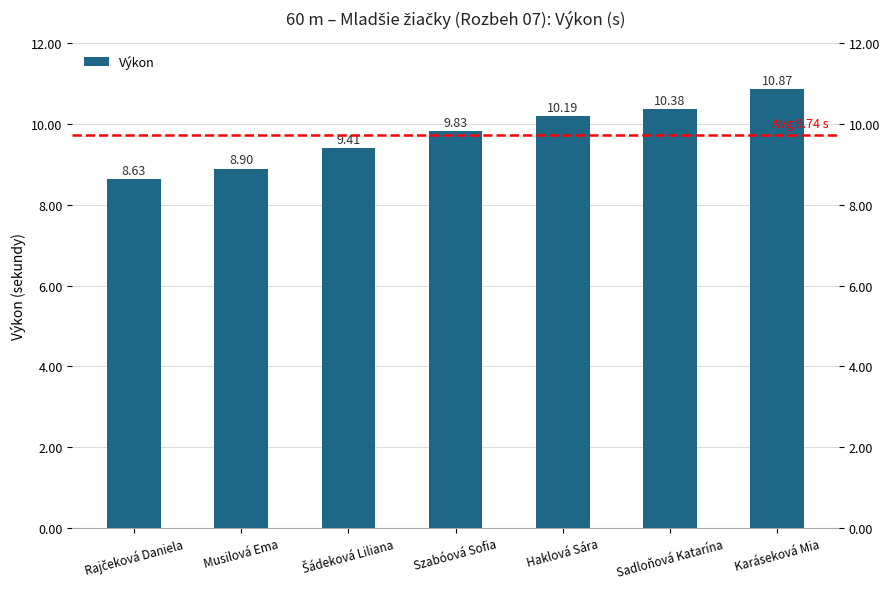

What is the change in value from Šádeková Liliana to Karáseková Mia?

+1.5